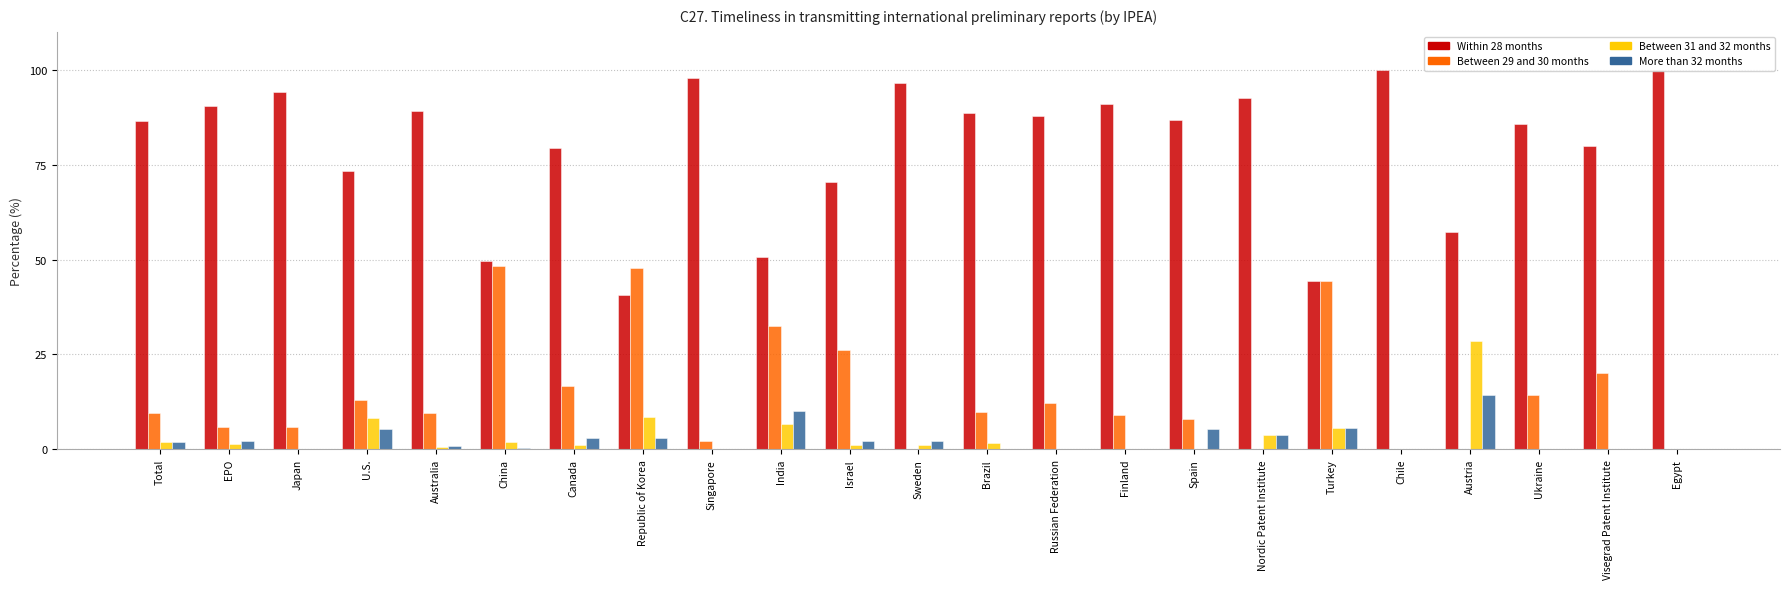

What are all the series names shown in the legend?

Within 28 months, Between 29 and 30 months, Between 31 and 32 months, More than 32 months